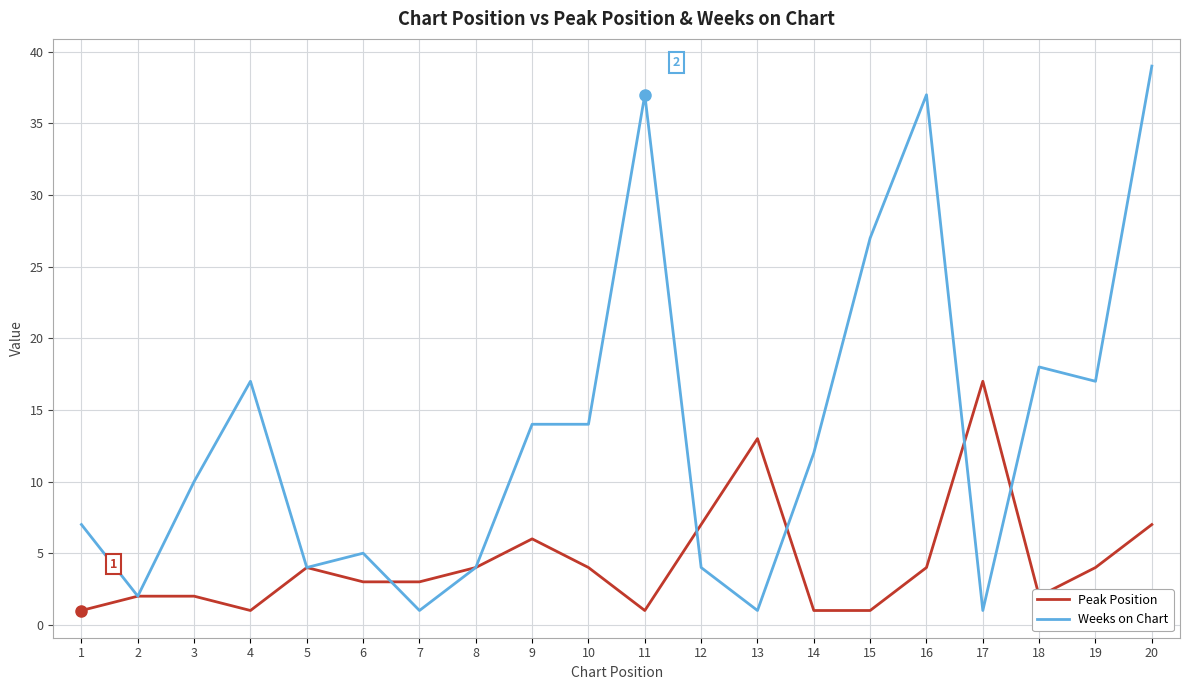

What is the difference between the second highest and minimum values in the Peak Position series?

12